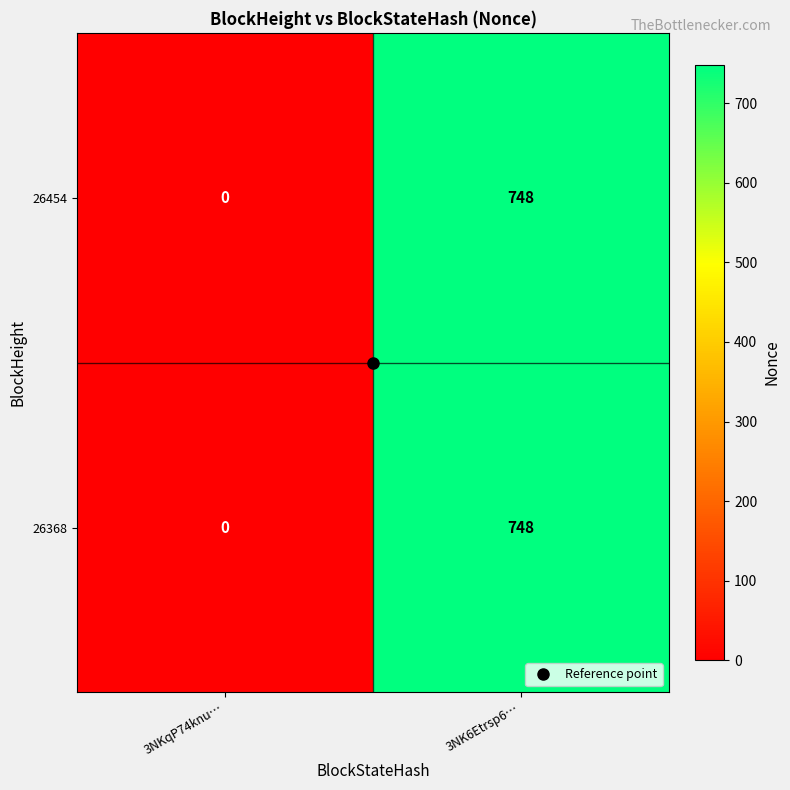

What is the average value of the 26454 series?

374